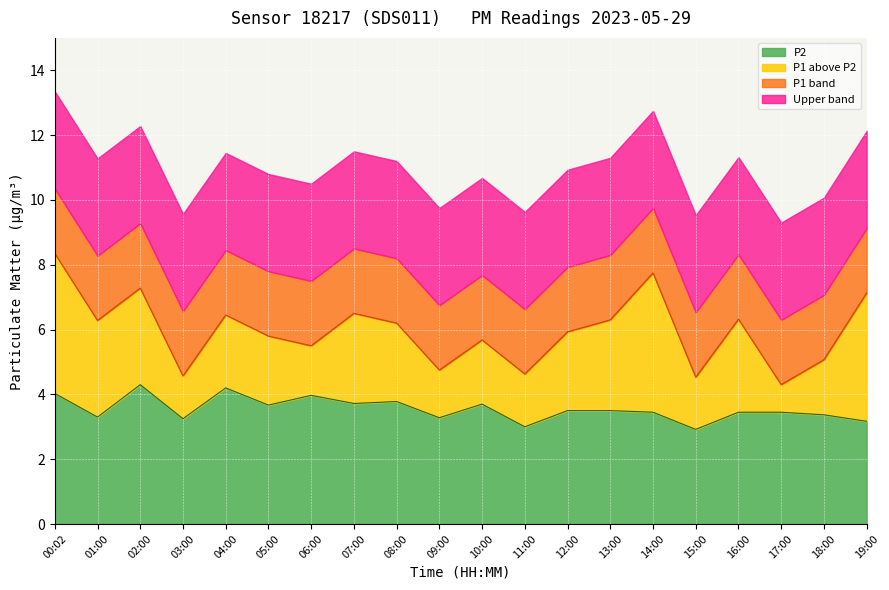

What is the lowest value of the P2 series?

2.9